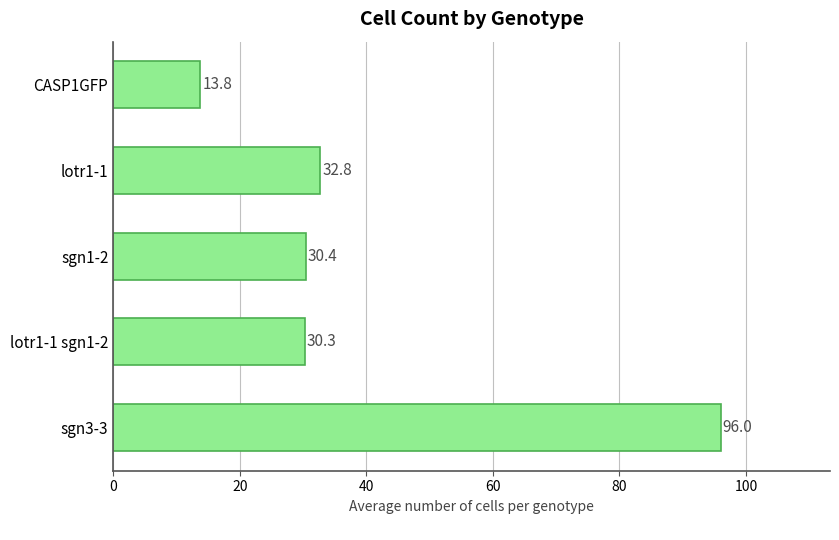

What is the difference between the second highest and minimum values?

19.0